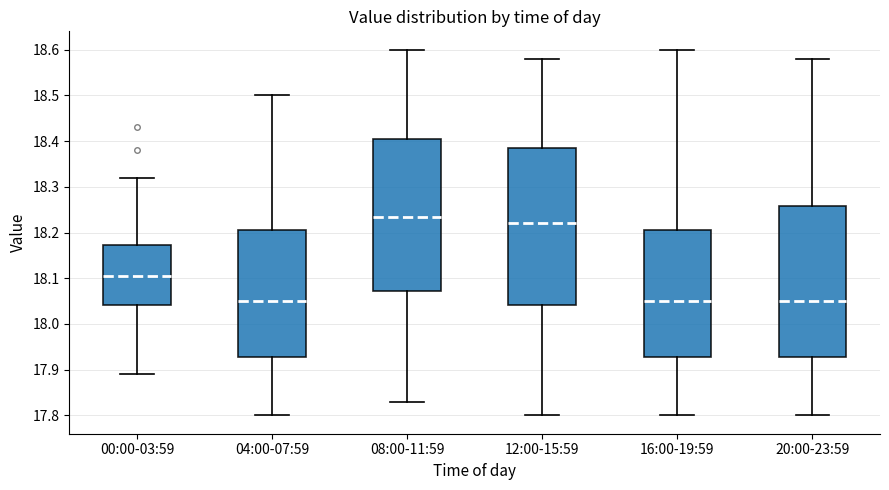

Reading left to right, transcribe this box plot: for each box, give where its median line is, the range the box spans, and where its two whiskers end, as read against the y-axis. The values are not printed on the chart, so give them approximately, as read against the axis.

00:00-03:59: median 18.11, box 18.04 to 18.17, whiskers 17.89 to 18.32
04:00-07:59: median 18.05, box 17.93 to 18.21, whiskers 17.80 to 18.50
08:00-11:59: median 18.24, box 18.07 to 18.41, whiskers 17.83 to 18.60
12:00-15:59: median 18.22, box 18.04 to 18.39, whiskers 17.80 to 18.58
16:00-19:59: median 18.05, box 17.93 to 18.21, whiskers 17.80 to 18.60
20:00-23:59: median 18.05, box 17.93 to 18.26, whiskers 17.80 to 18.58